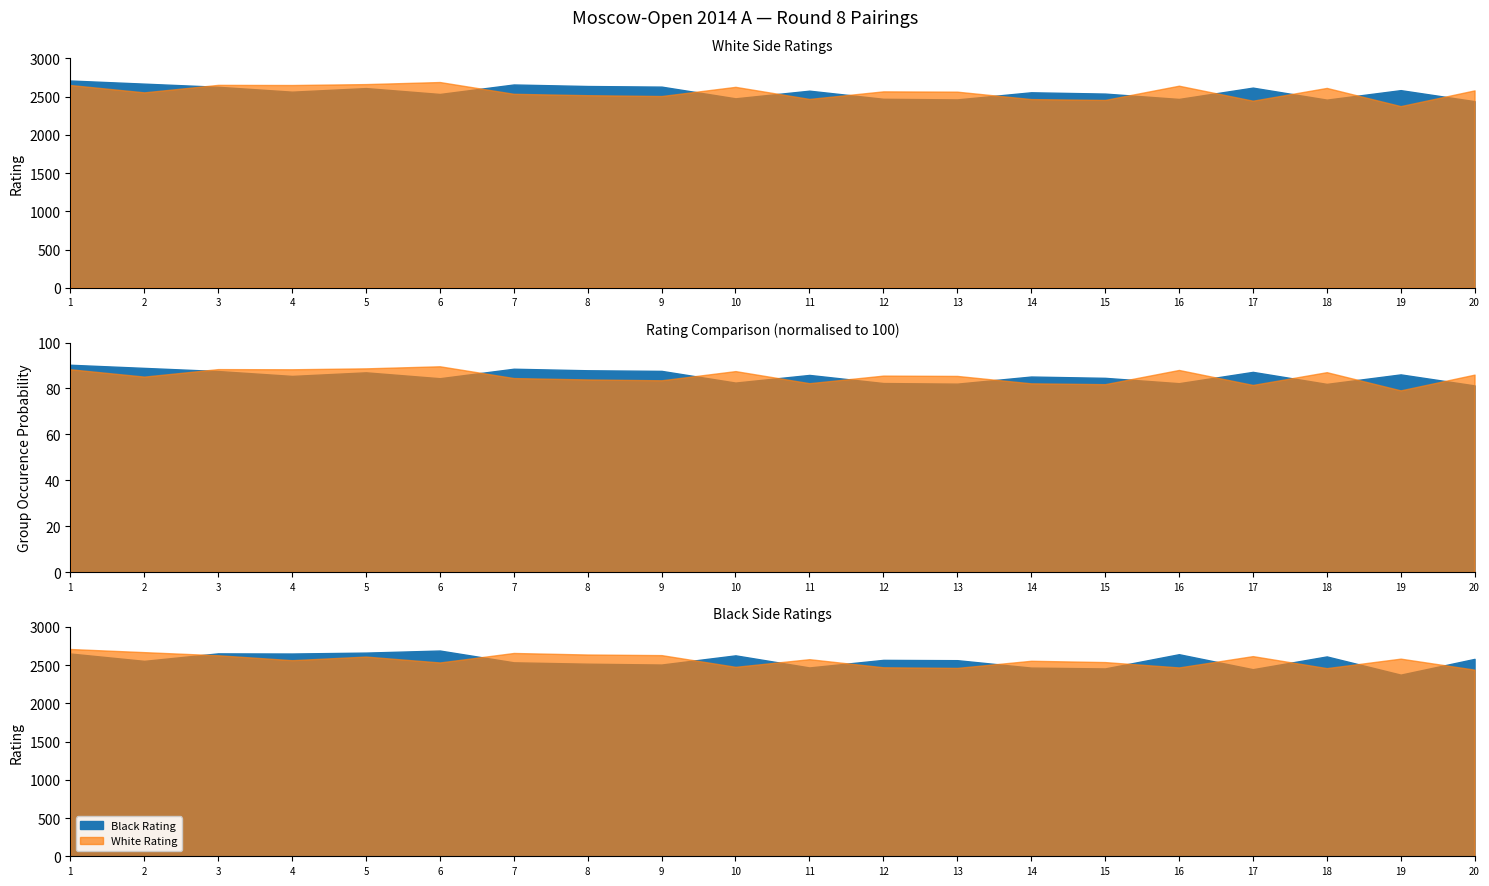

How many values in the White Rating series are below 2577?

10